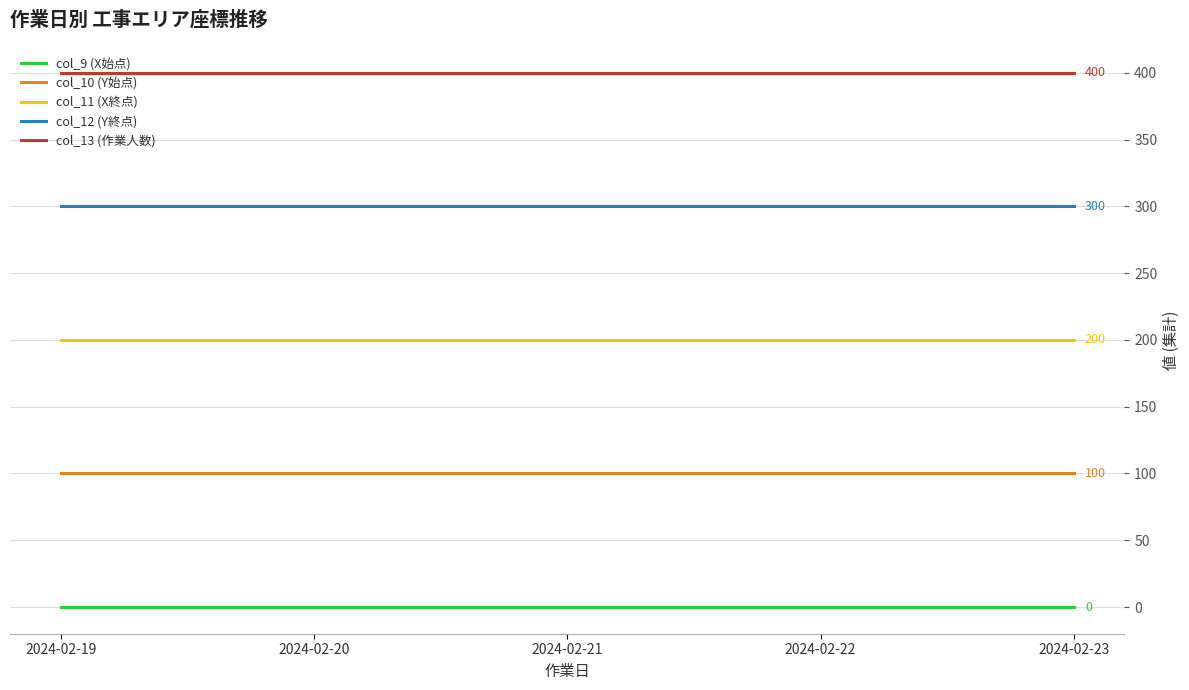

At how many categories does at least one series exceed 92?

5